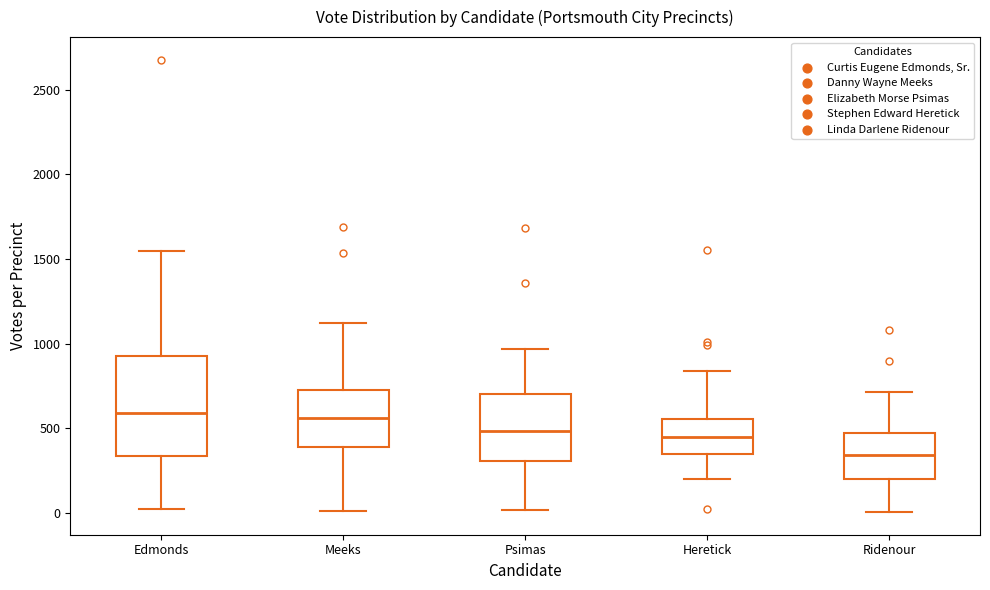

Which box has the lowest median line?

Ridenour